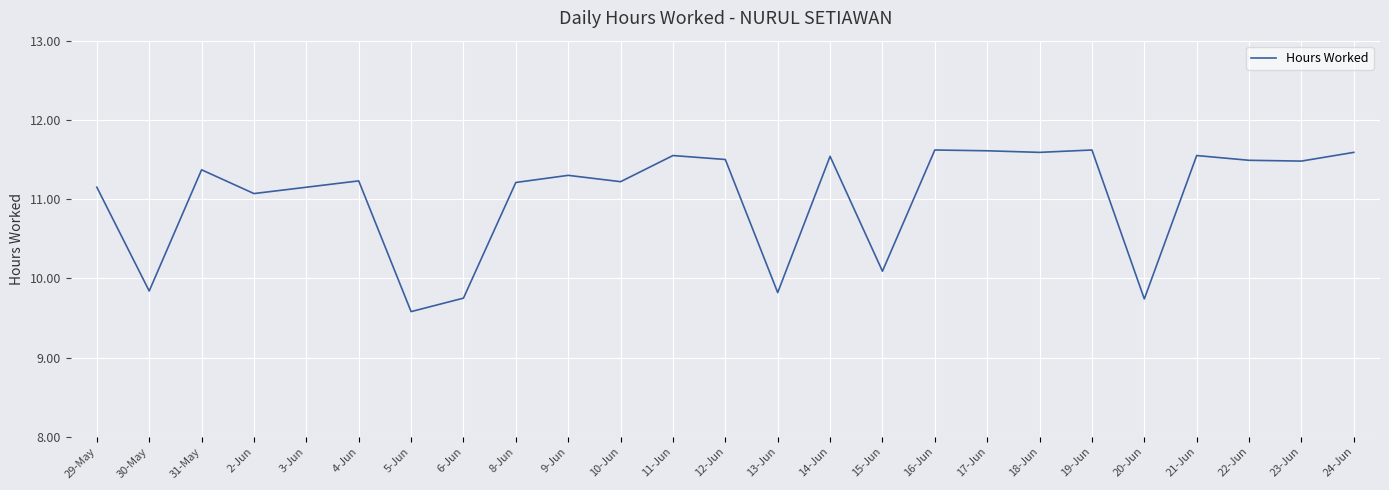

Count the number of values greater than 11.

19